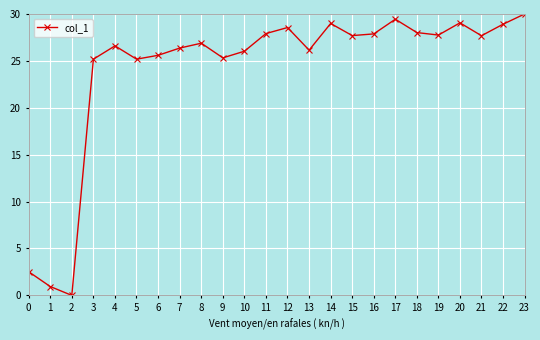

How many points are higher than both their immediate neighbors (excluding endpoints)?

6